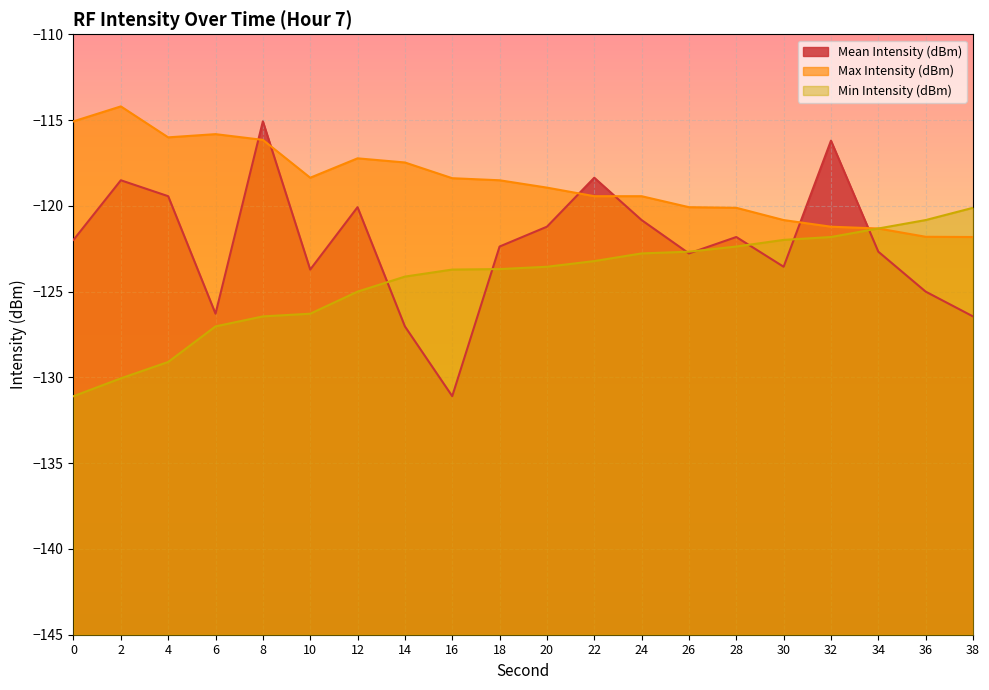

Is the value of Mean Intensity (dBm) at 0 greater than the value of Min Intensity (dBm) at 24?

Yes